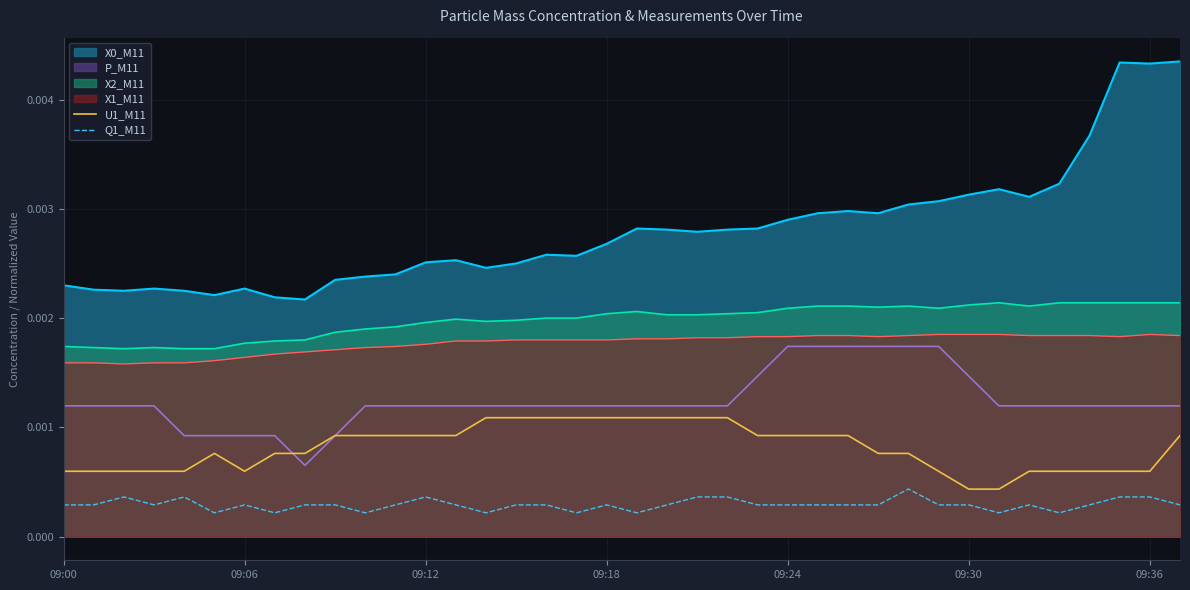

Reading left to right, list all the values displayed in this chart.

U1_M11: 0.0	0.0	0.0	0.0	0.0	0.0	0.0	0.0	0.0	0.0	0.0	0.0	0.0	0.0	0.0	0.0	0.0	0.0	0.0	0.0	0.0	0.0	0.0	0.0	0.0	0.0	0.0	0.0	0.0	0.0	0.0	0.0	0.0	0.0	0.0	0.0	0.0	0.0
Q1_M11: 0.0	0.0	0.0	0.0	0.0	0.0	0.0	0.0	0.0	0.0	0.0	0.0	0.0	0.0	0.0	0.0	0.0	0.0	0.0	0.0	0.0	0.0	0.0	0.0	0.0	0.0	0.0	0.0	0.0	0.0	0.0	0.0	0.0	0.0	0.0	0.0	0.0	0.0